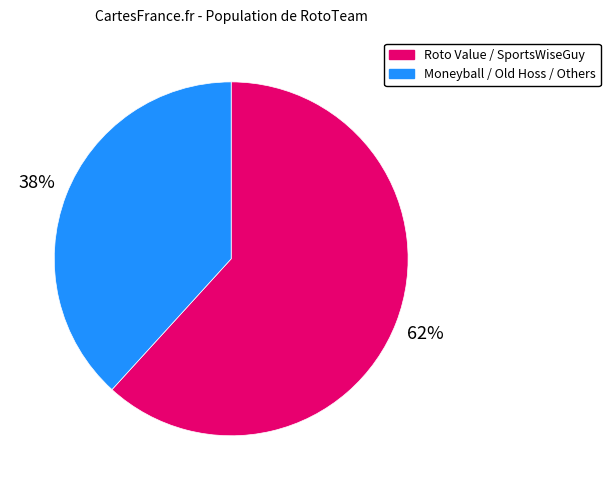

To the nearest percent, what is the average slice percentage?

50%